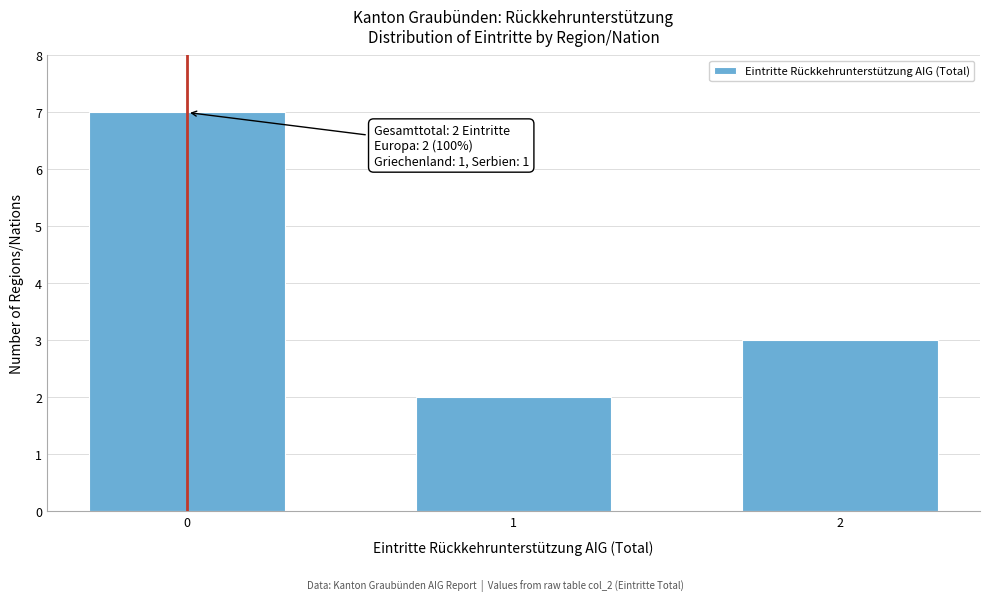

Reading left to right, list all the values displayed in this chart.

7	2	3